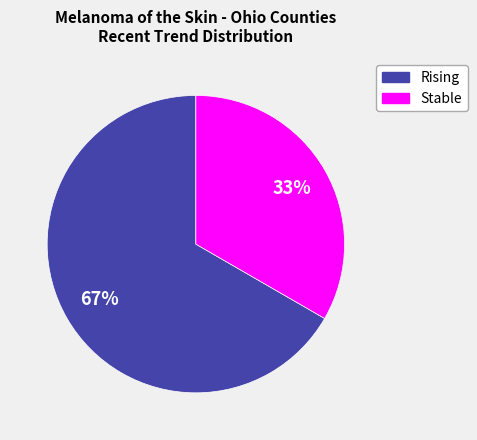

To the nearest percent, what is the average slice percentage?

50%